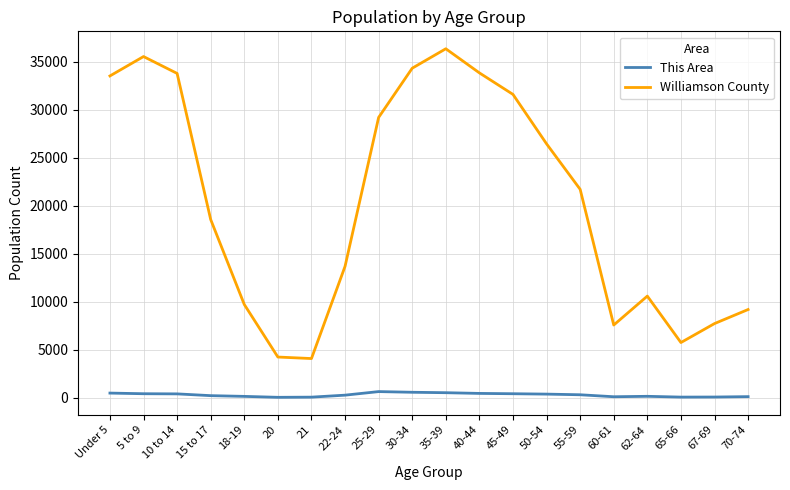

Rank the series at 15 to 17 from highest to lowest value.

Williamson County, This Area